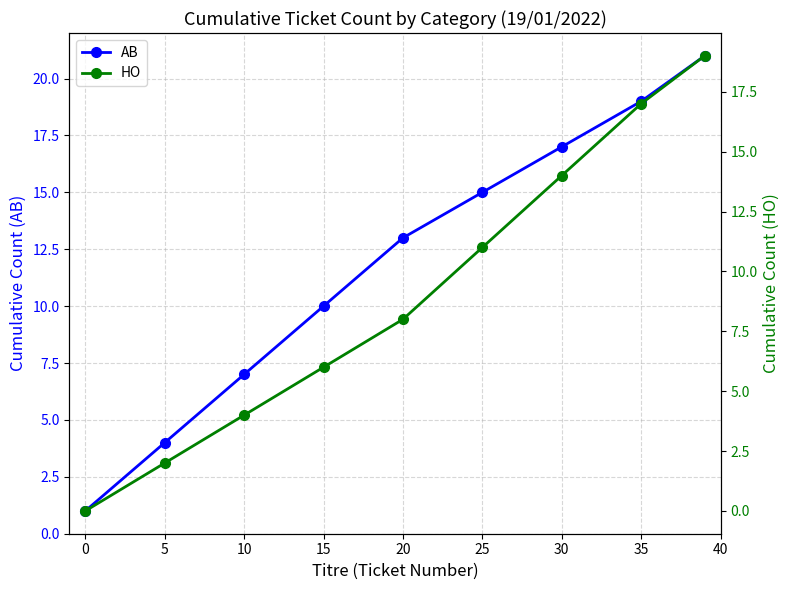

How many distinct data groups are displayed?

2